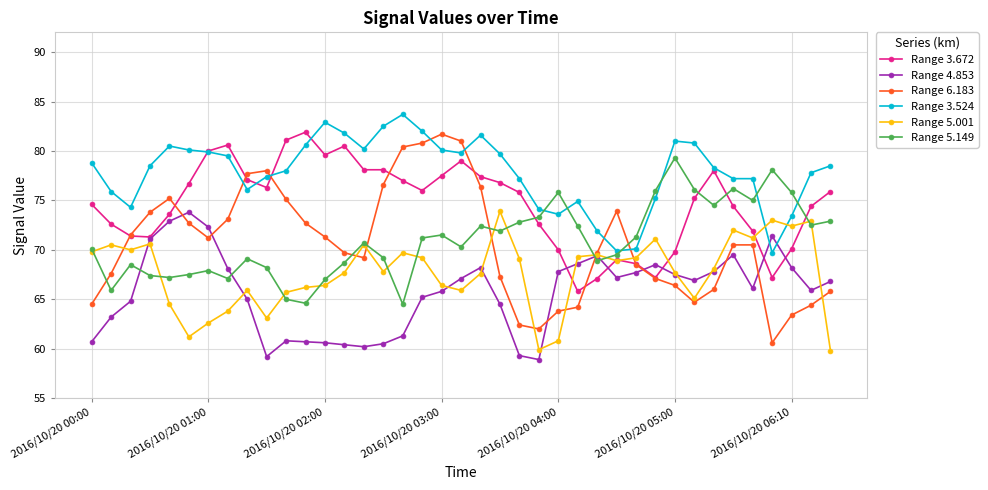

Which series has the largest range (max minus min)?

Range 6.183